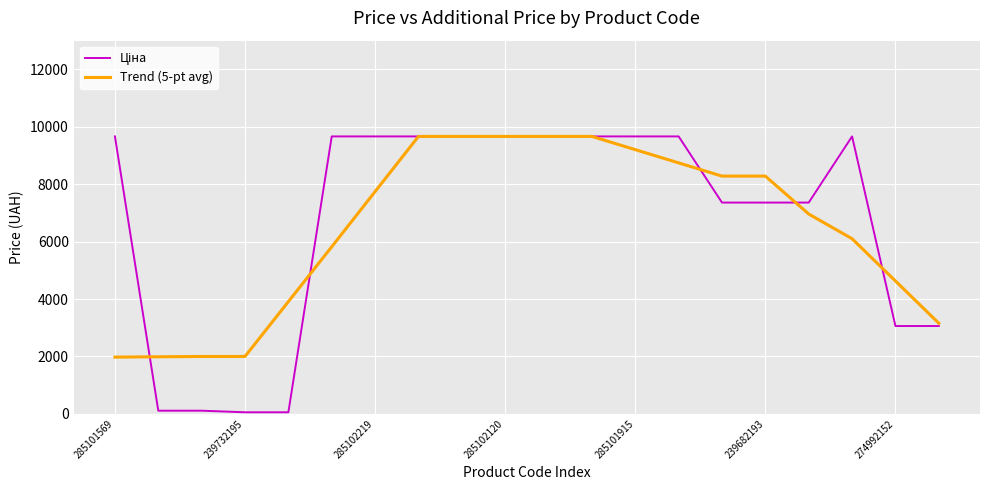

What is the maximum value for Trend (5-pt avg)?

9664.7